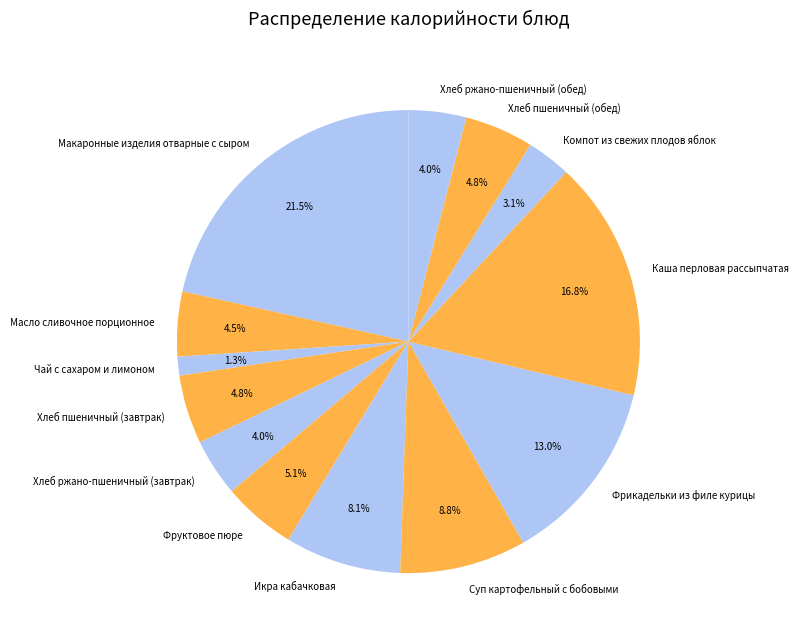

Is there a majority slice in this chart?

No